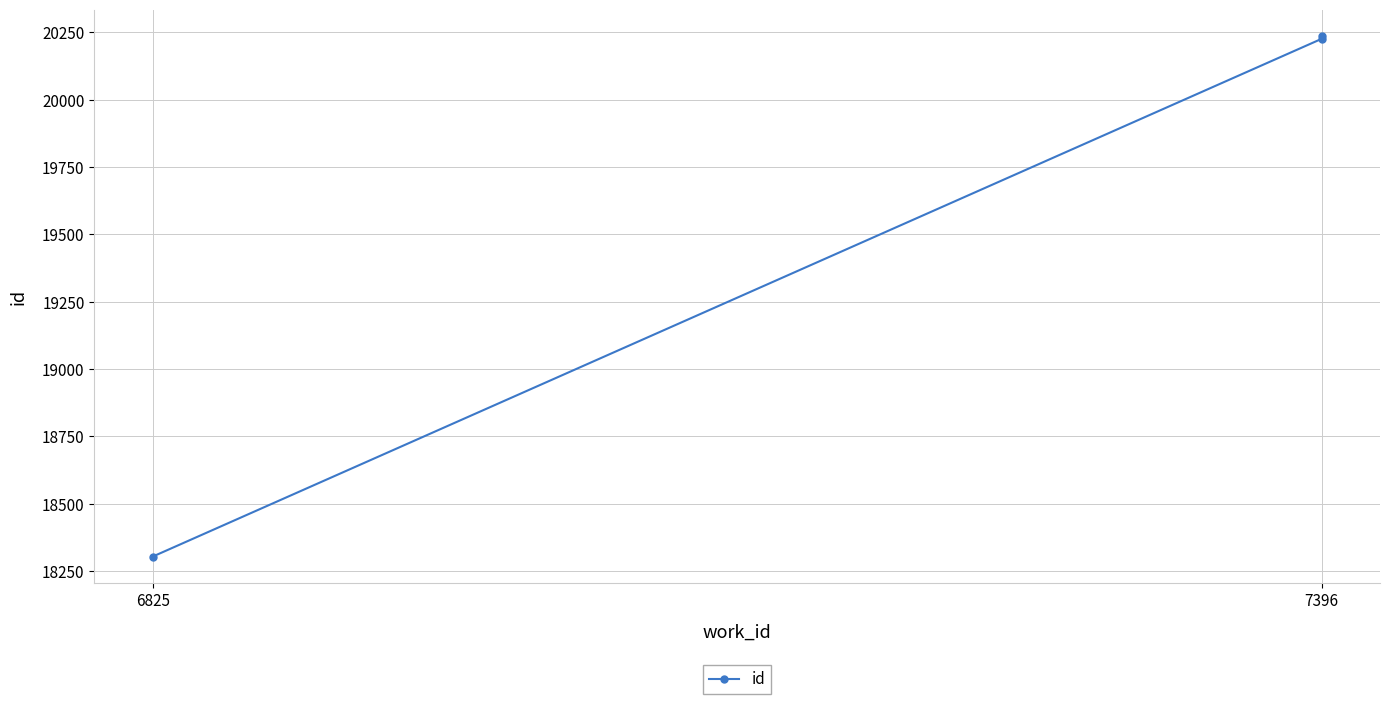

Reading right to left, list all the values displayed in this chart.

20238	20226	18304